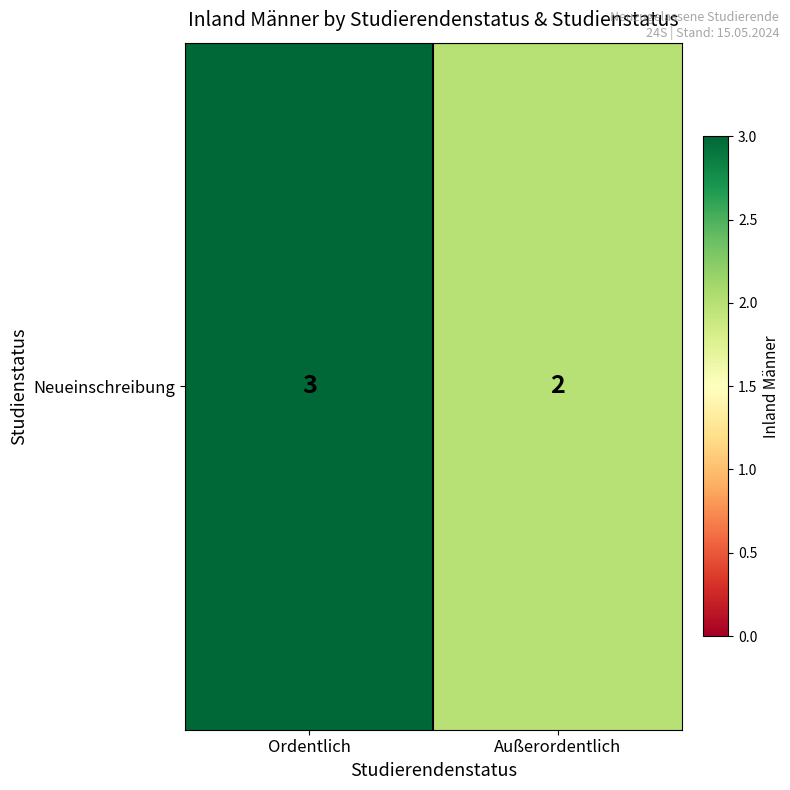

What is the average value?

2